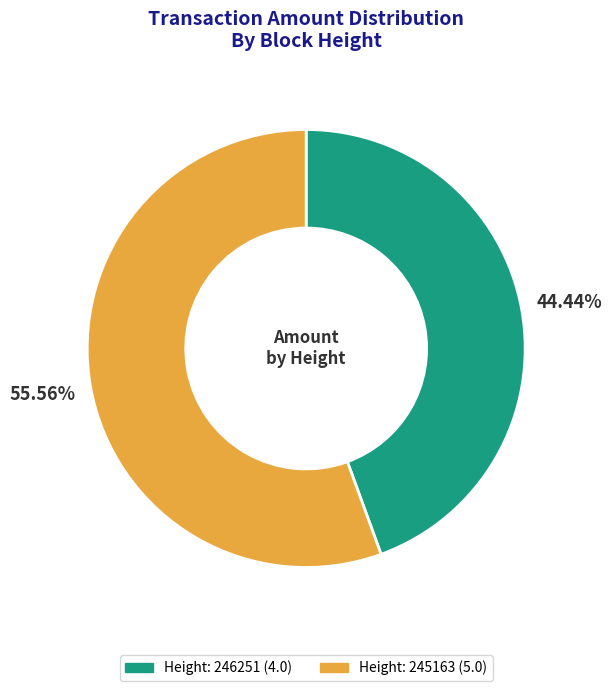

Does any single category account for the majority?

Yes